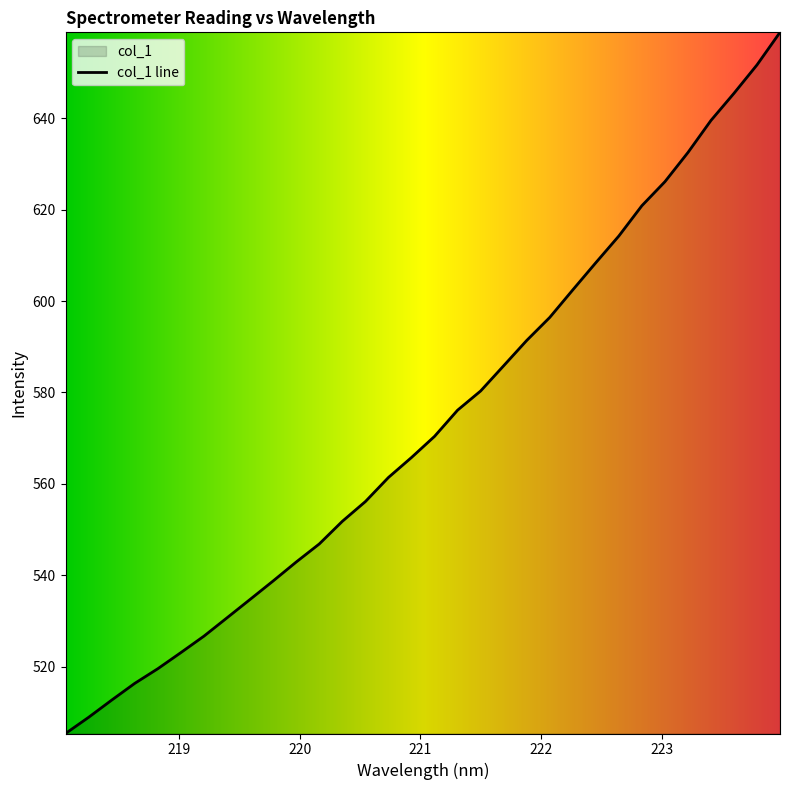

Reading left to right, extract all data points from this chart.

505.4	508.9	512.7	516.3	519.5	523.1	526.7	530.7	534.7	538.8	542.9	546.8	551.8	556.1	561.4	565.8	570.4	576.1	580.3	585.8	591.4	596.4	602.4	608.4	614.2	620.9	626.1	632.5	639.5	645.4	651.7	658.8